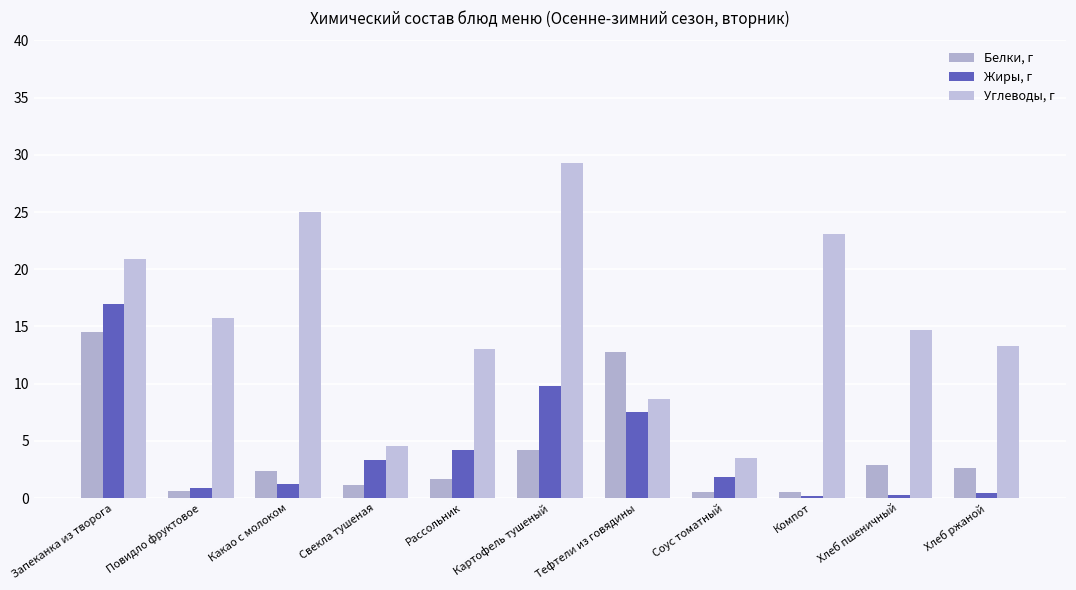

What is the total value across all series at Соус томатный?

5.9